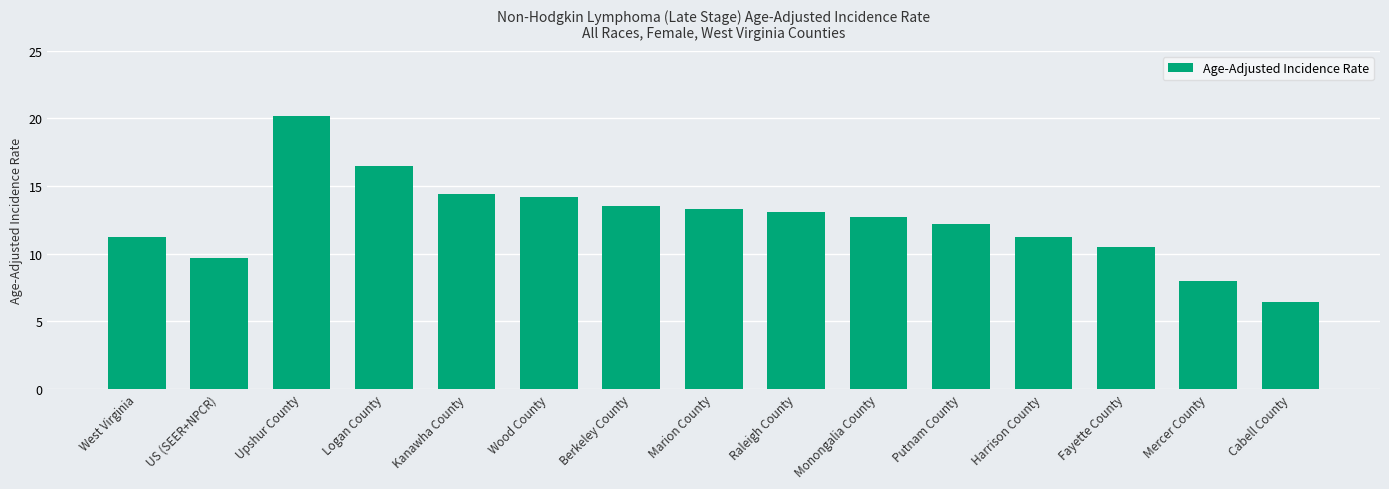

What is the minimum value shown in the chart?

6.4